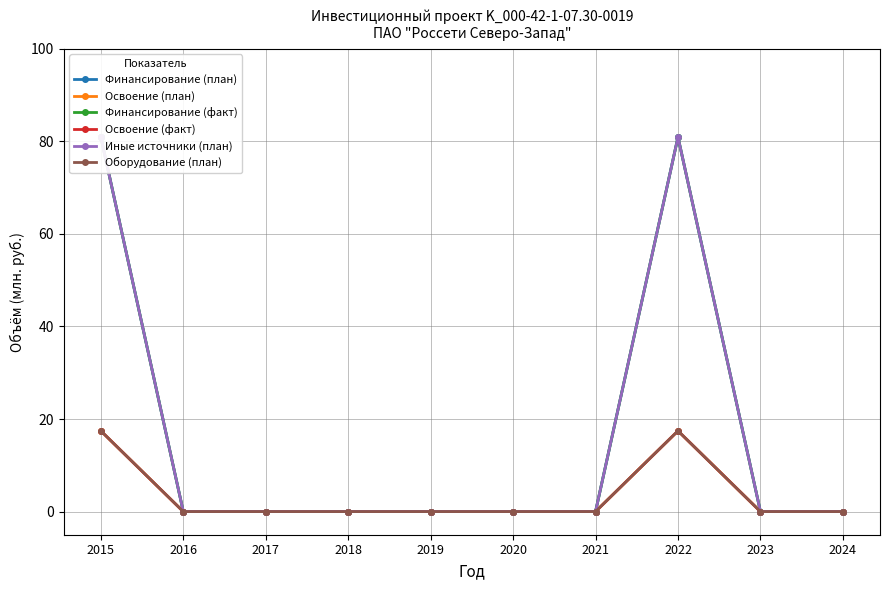

Which has a higher value, 2020 or 2016?

2020